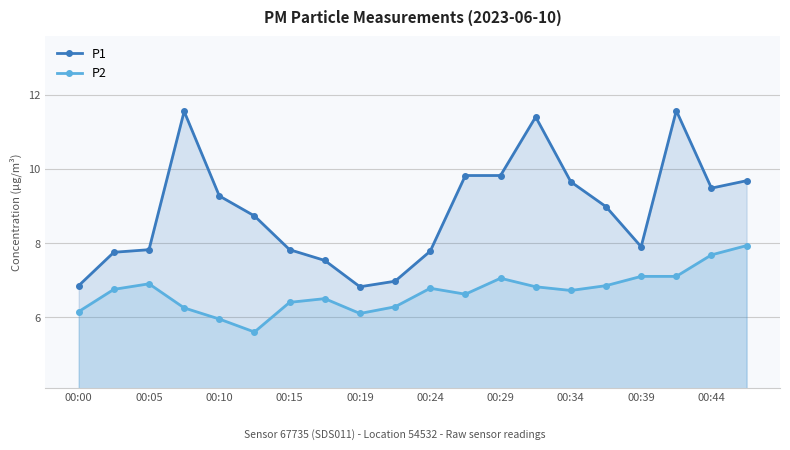

What is the approximate value of P2 at 00:10?

6.0